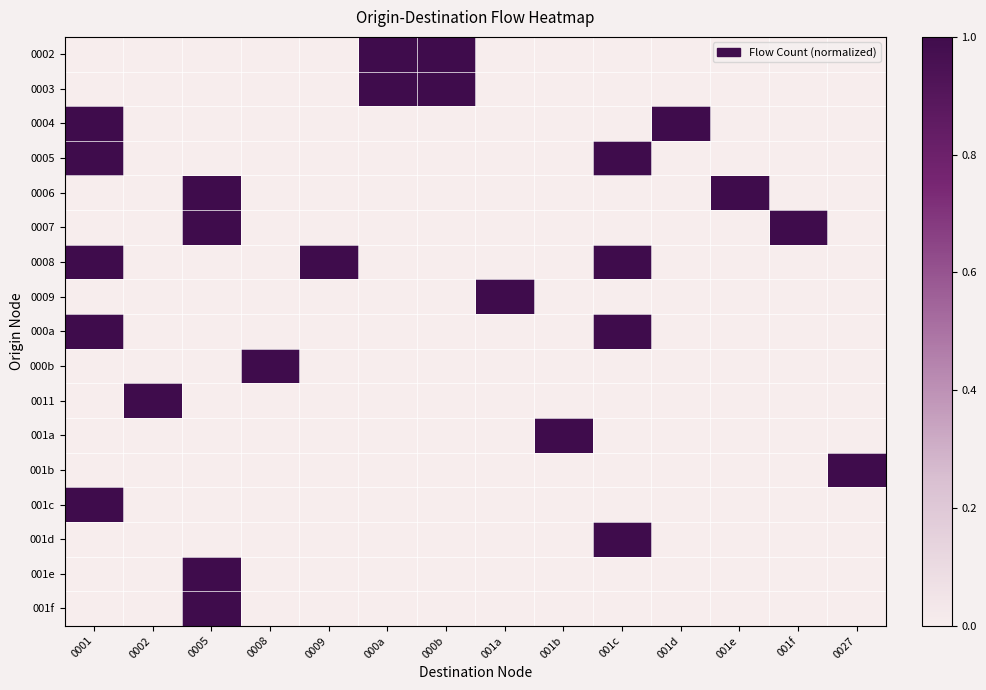

At which category is the sum across all series the highest?

0001